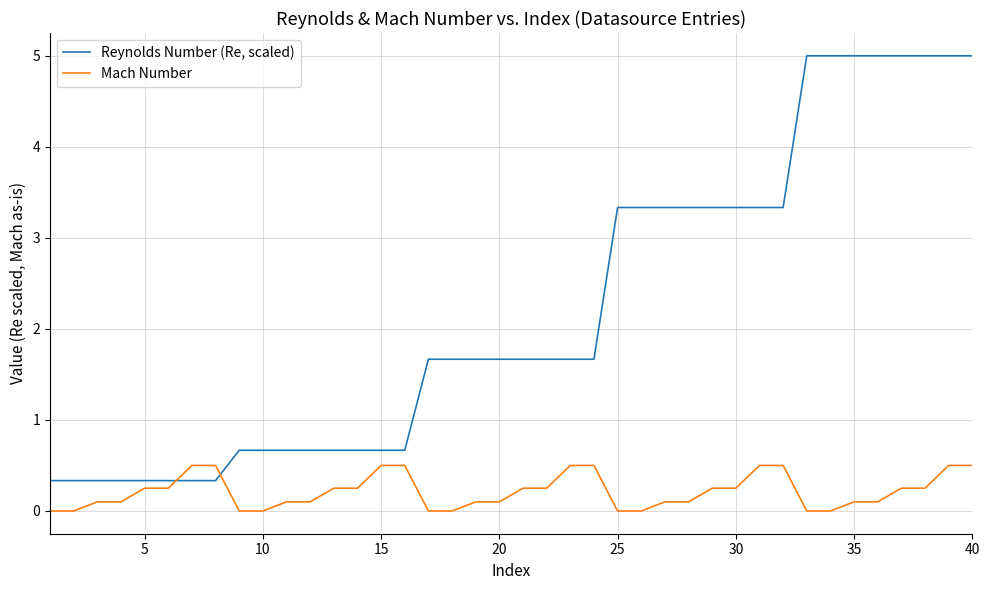

Count the number of categories in the chart.

40